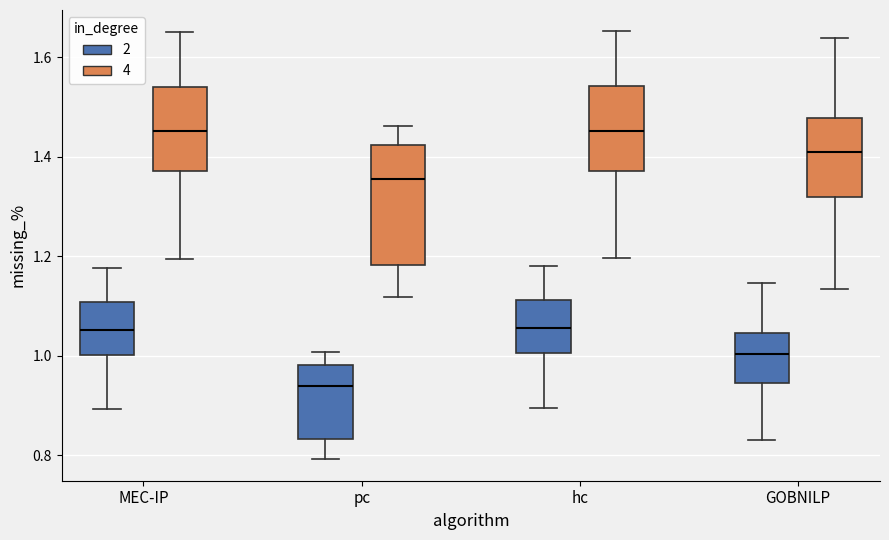

Where is the upper edge of the box for hc (4) on the y-axis? The values are not printed on the chart, so give them approximately, as read against the axis.

1.54